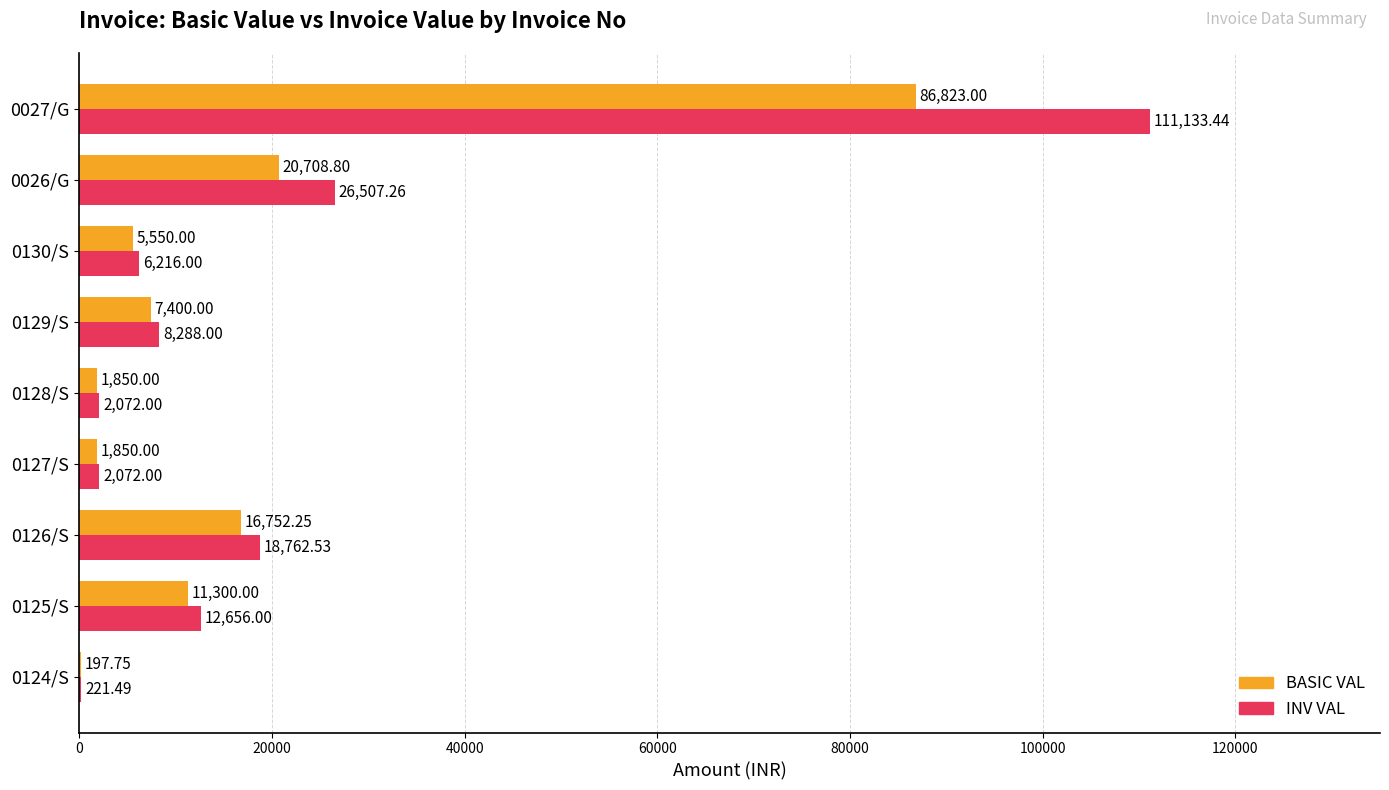

What is the sum of all BASIC VAL values?

152431.8